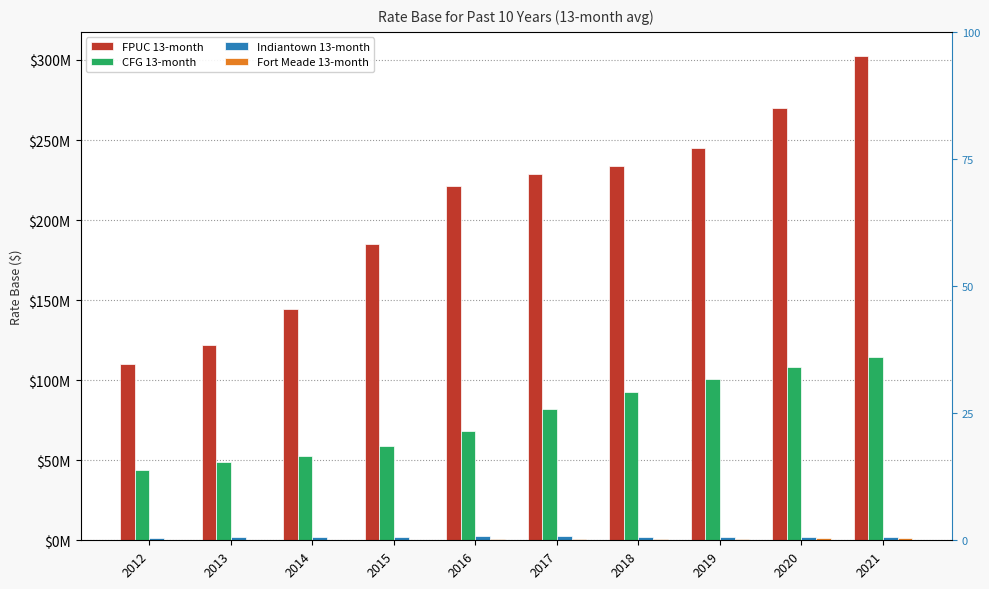

How many bars are there in total?

40